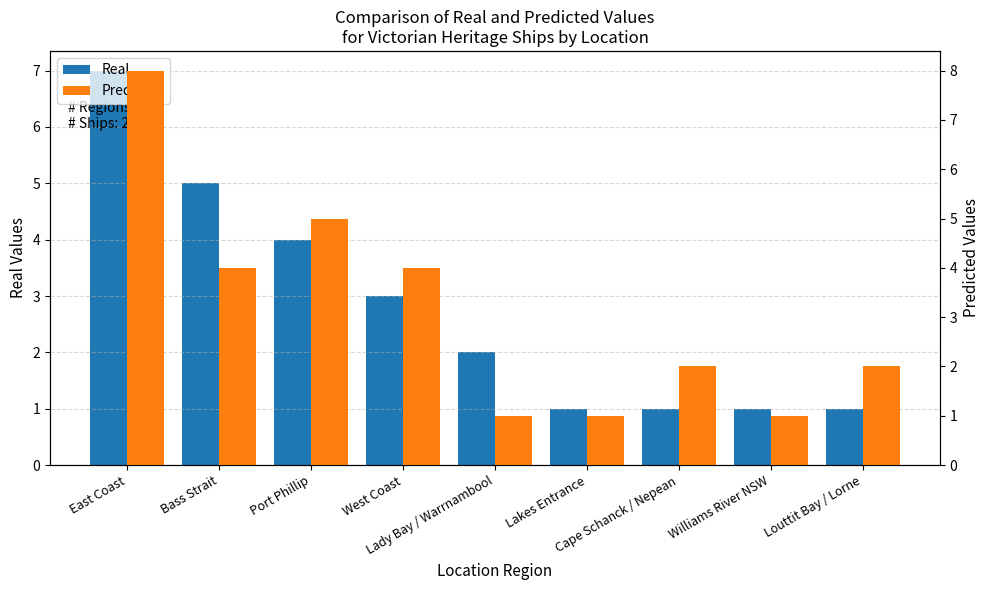

Where does the Predicted series first go above 2?

East Coast